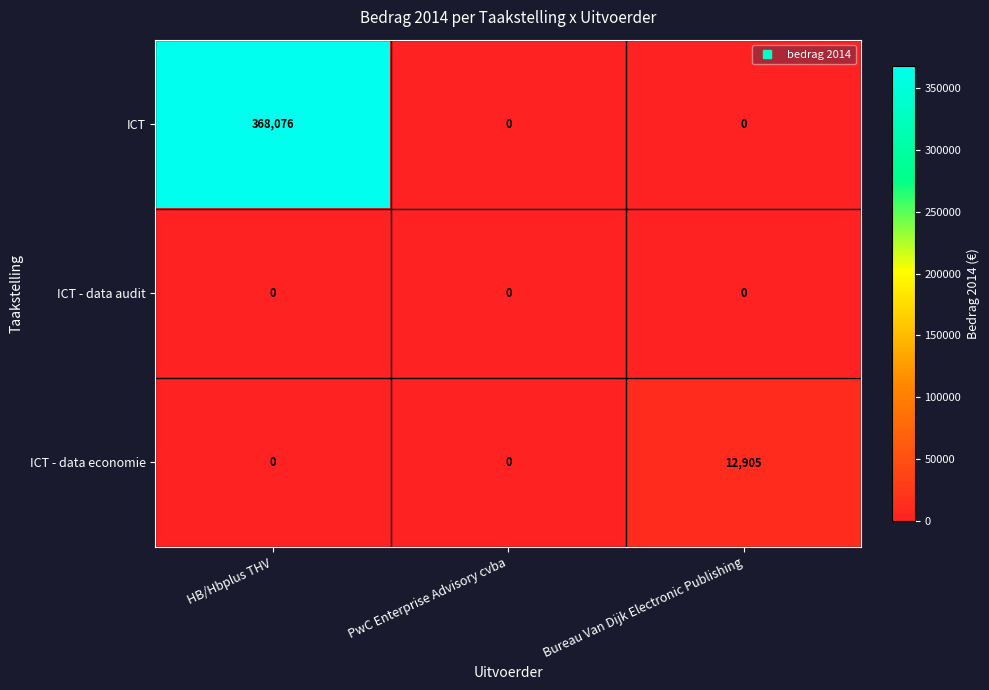

Rank the series by their maximum value, from lowest to highest.

ICT - data audit, ICT - data economie, ICT